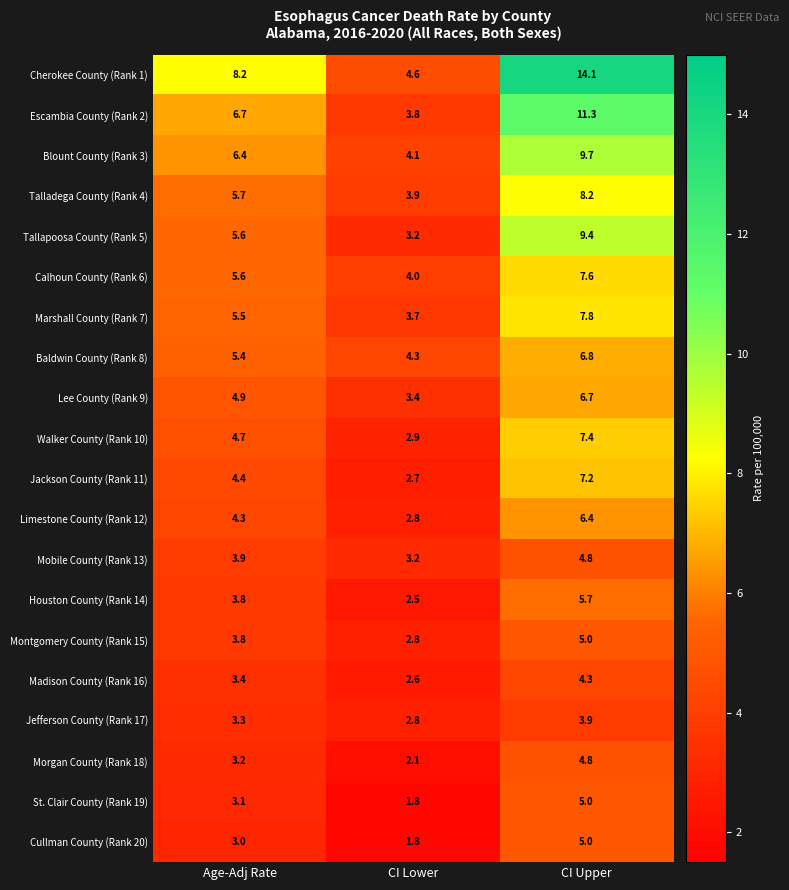

At which category is the sum across all series the highest?

CI Upper